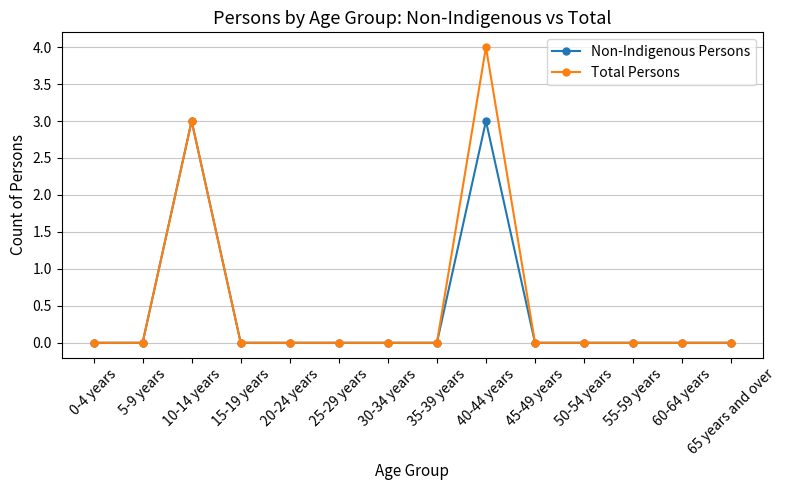

In Total Persons, how many points are higher than both neighbors (excluding endpoints)?

2